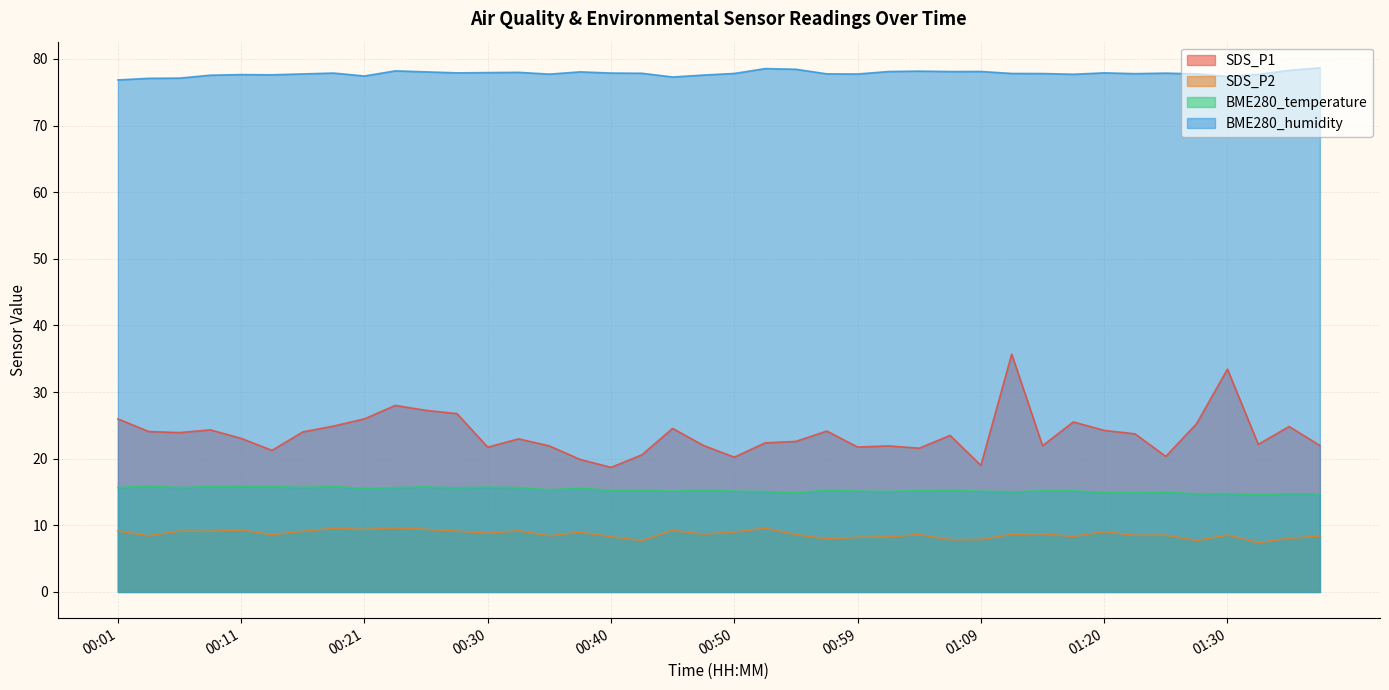

How many values in the BME280_temperature series are below 15?

9